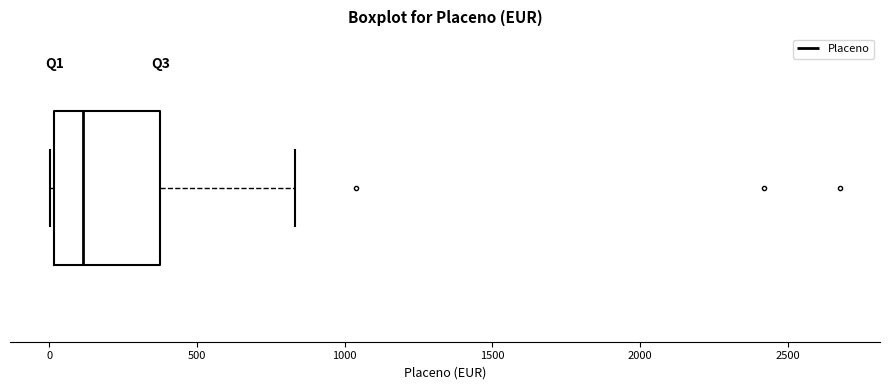

Transcribe this box plot: give where the median line is, the range the box spans, and where the two whiskers end, as read against the x-axis. The values are not printed on the chart, so give them approximately, as read against the axis.

median 100, box 0 to 400, whiskers 0 (just left of the box's left edge) to 850